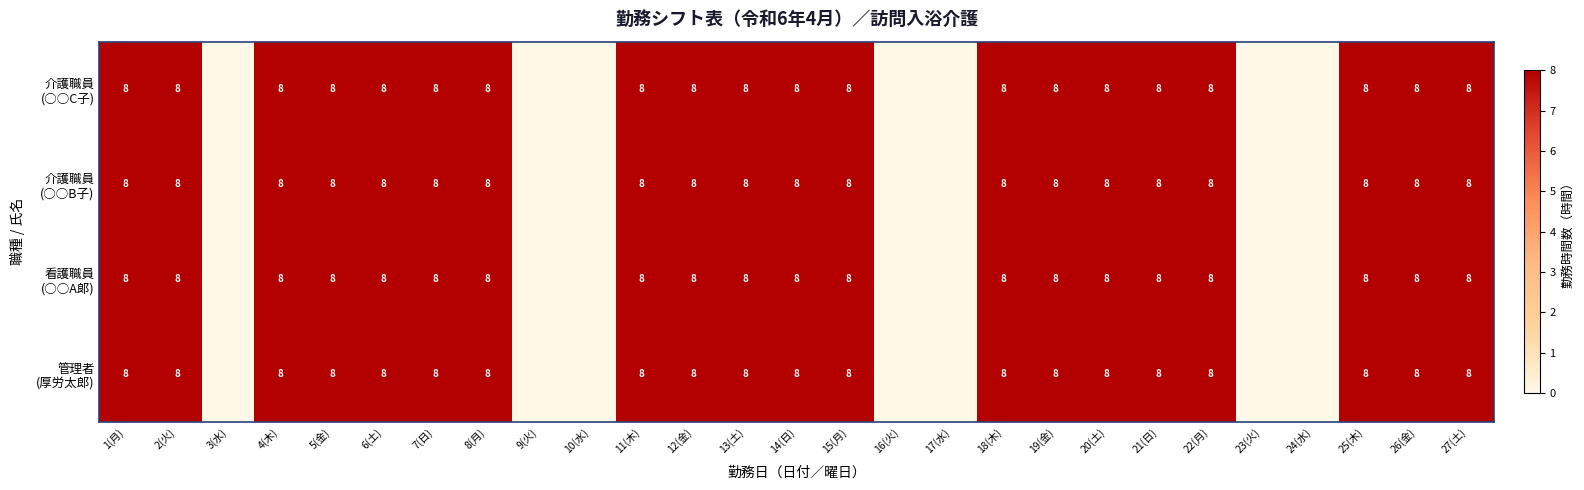

What is the total value across all series at 7(日)?

32